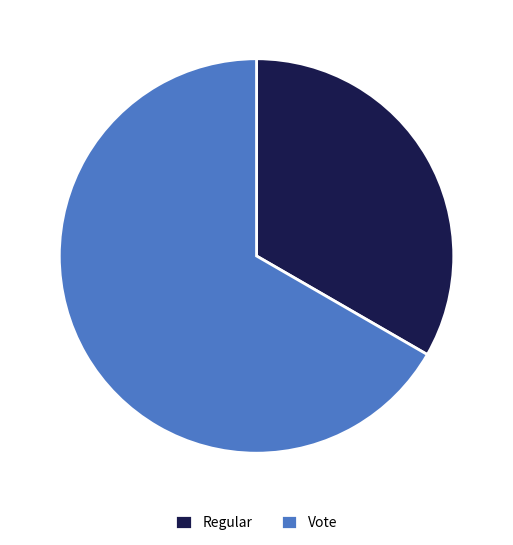

How many segments does this pie chart have?

2